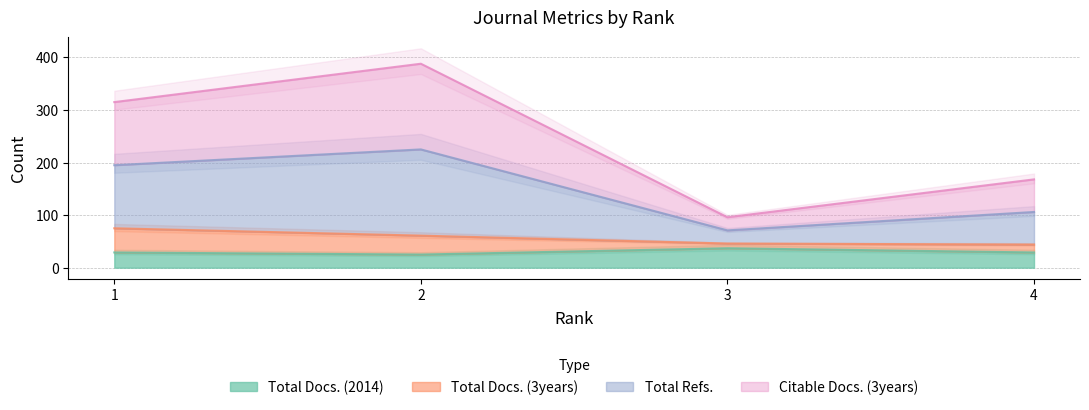

Between 4 and 2, which is larger?

4